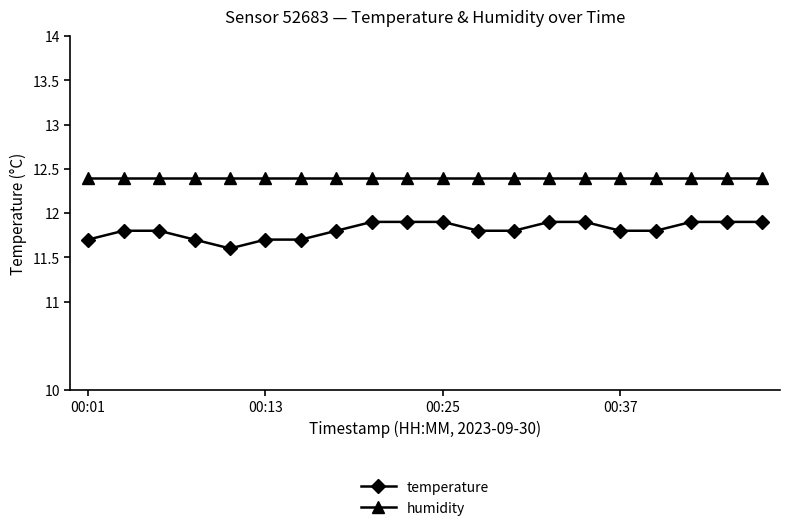

What is the value of the humidity point at the 15th from the left?

12.4